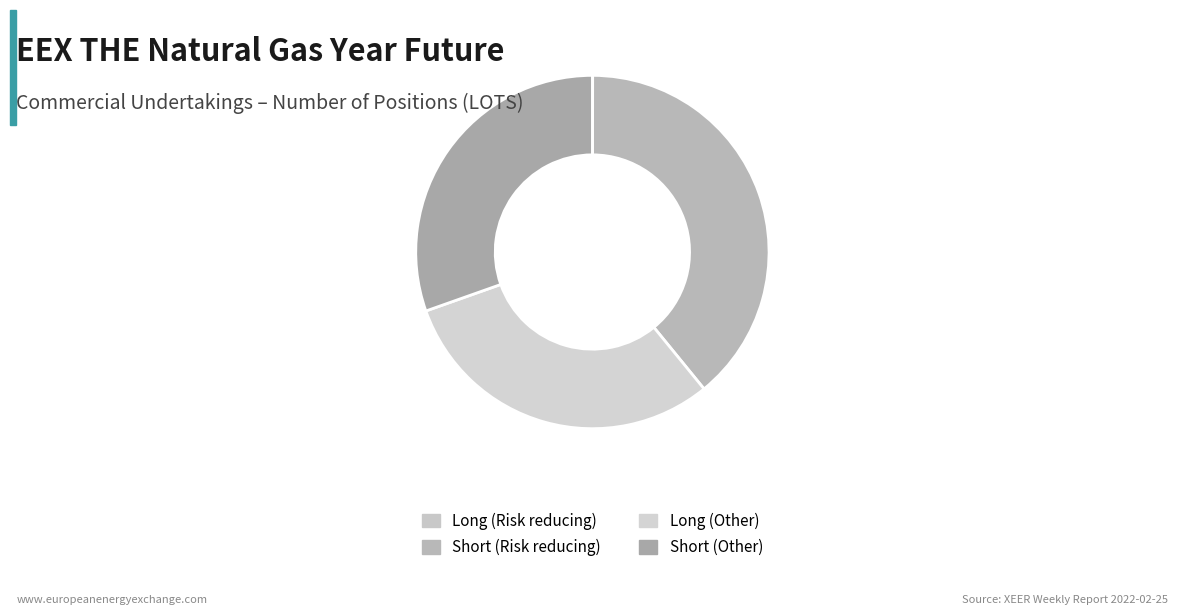

Combined, what portion of the pie is Short (Risk reducing) and Short (Other)?

69.5%